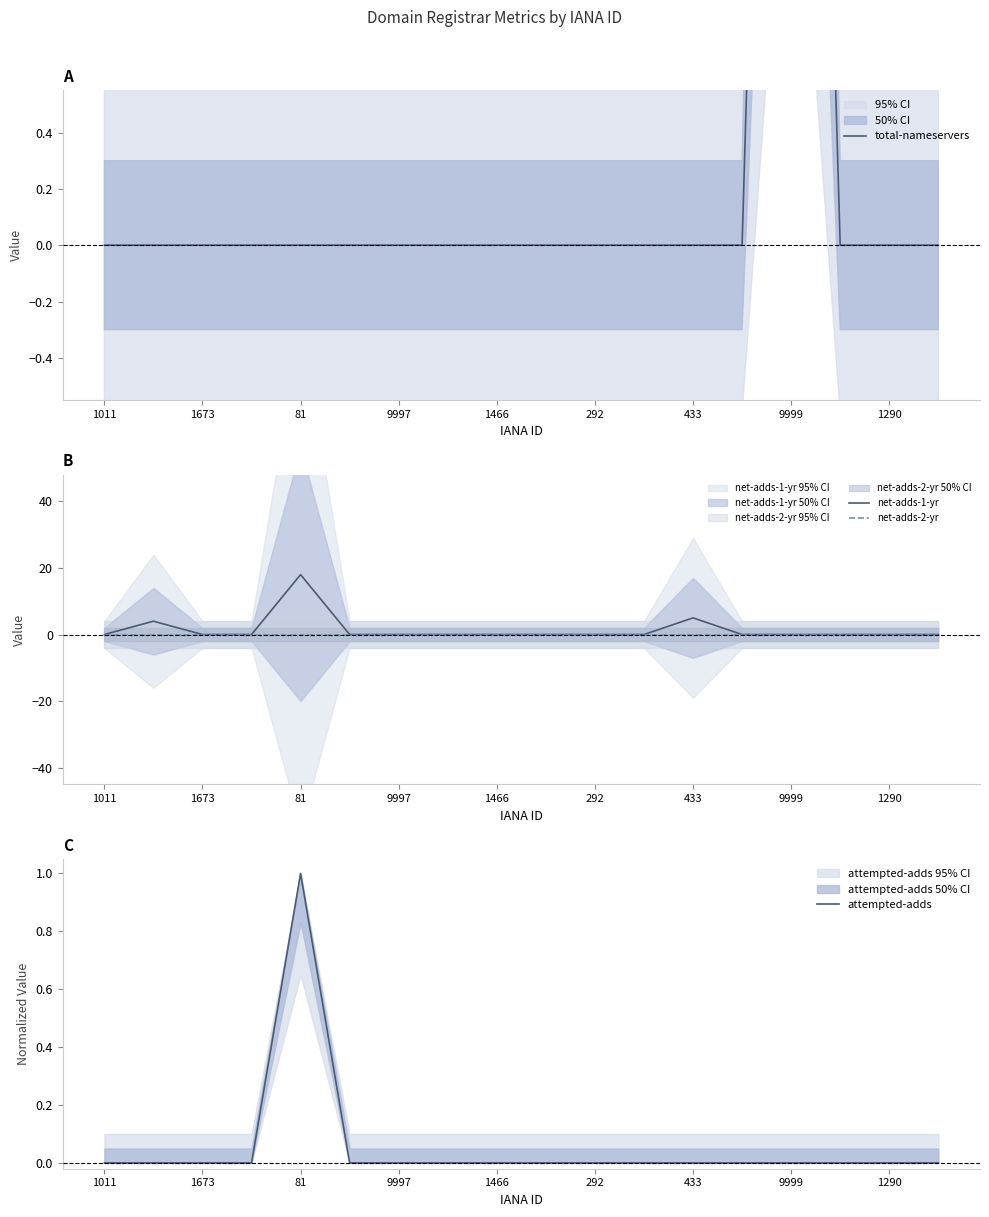

List the series in order of their peak value, lowest first.

net-adds-2-yr, attempted-adds, total-nameservers, net-adds-1-yr